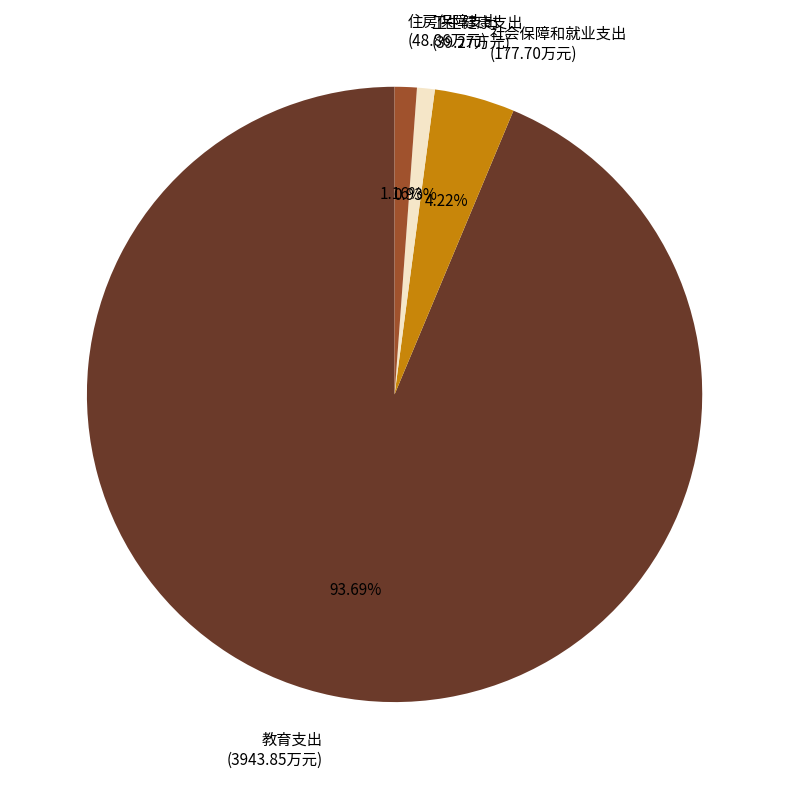

Count the number of slices in the pie.

4